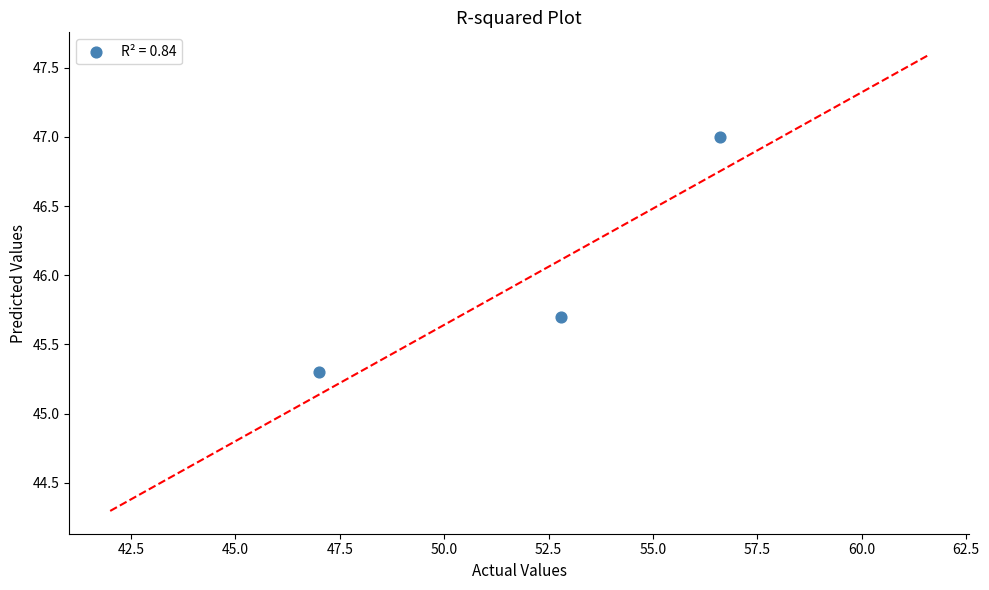

What Y value in the scatter plot is closest to 46?

45.7